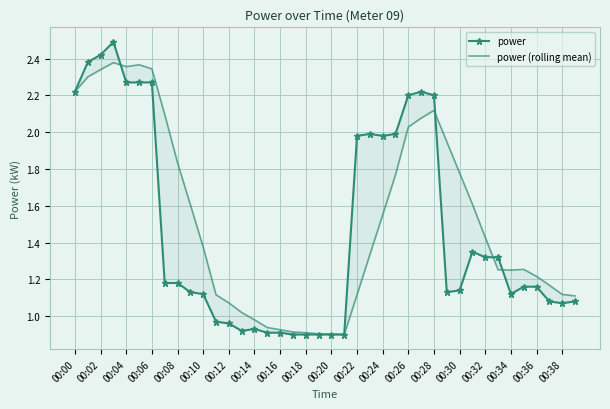

Which series ends up on top after the final intersection of power and power (rolling mean)?

power (rolling mean)